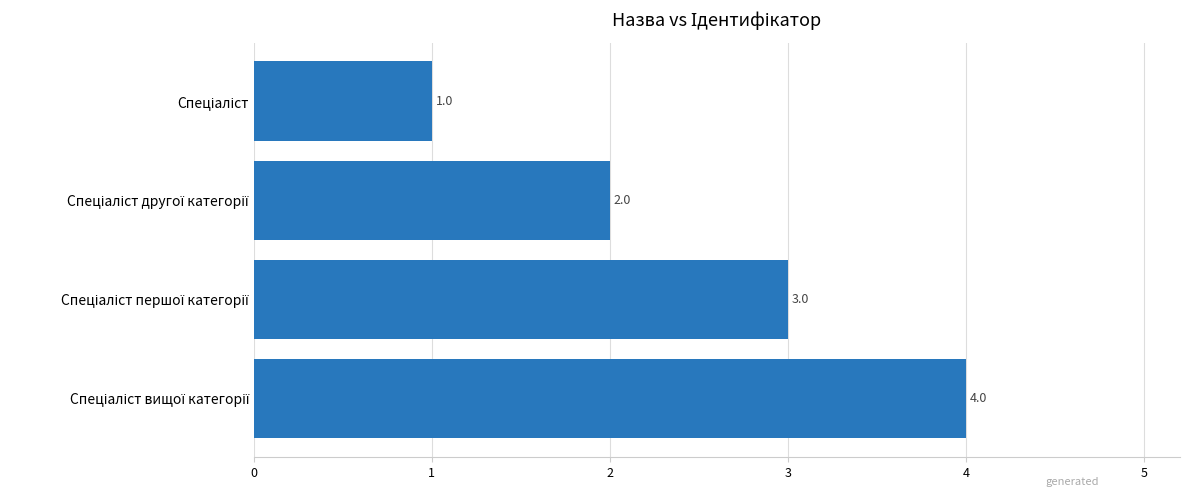

What is the maximum value shown in the chart?

4